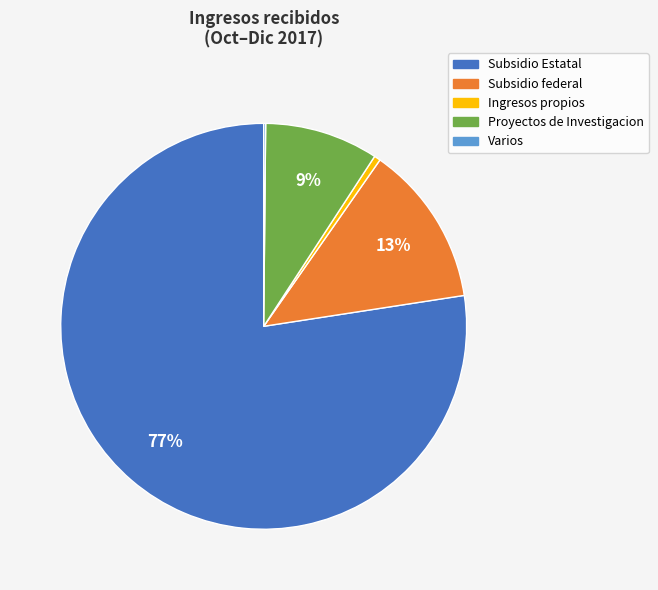

To the nearest percent, what is the difference between the Subsidio federal and Ingresos propios slice percentages?

12%